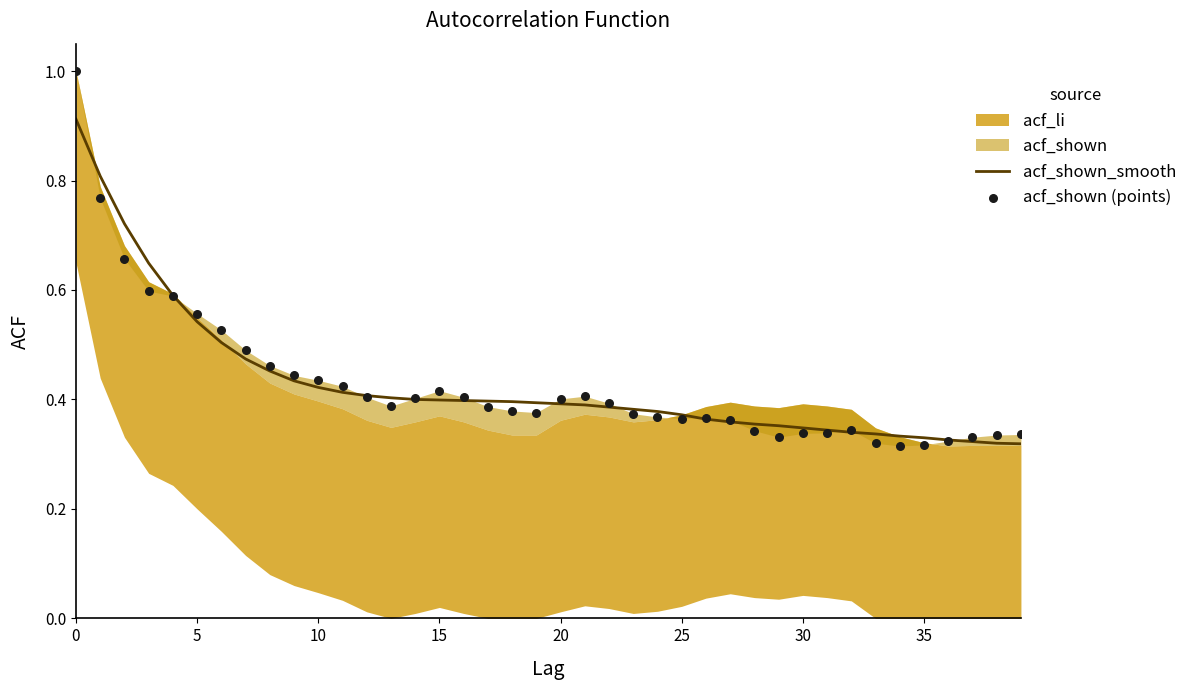

The value of acf_shown_smooth at 20 is 0.4. True or false?

True